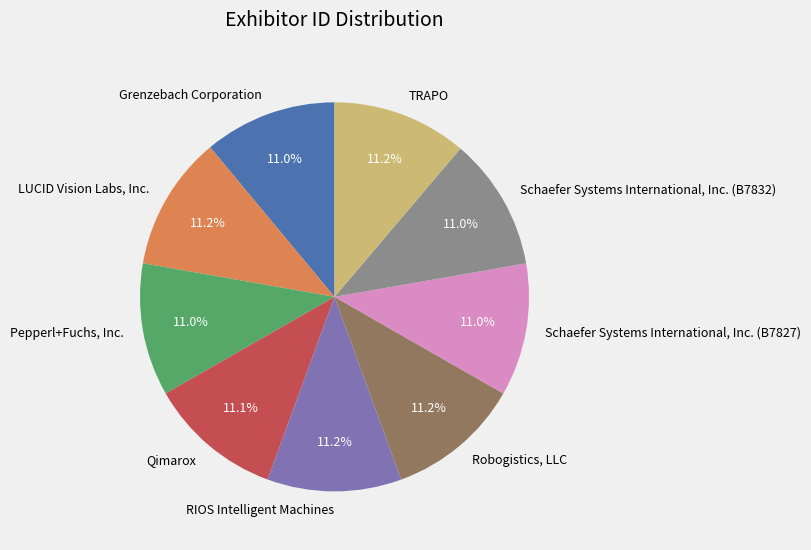

To the nearest percent, what is the average slice percentage?

11%